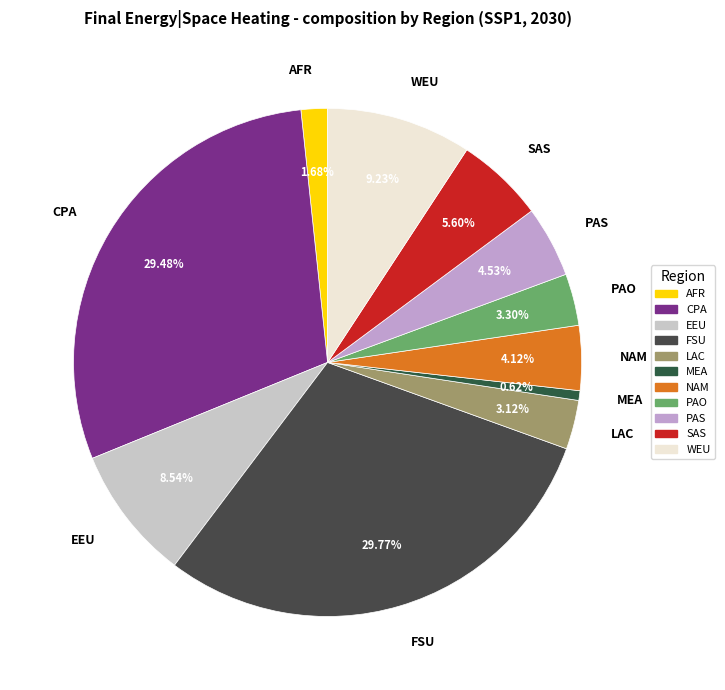

Which slice is the smallest?

MEA